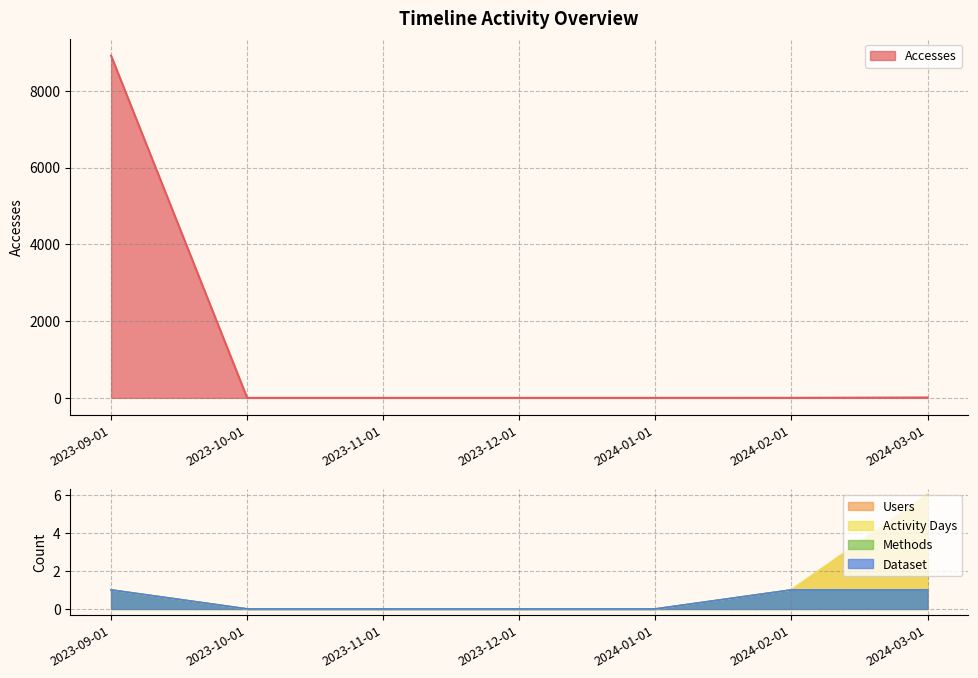

Where is Users nearest to the value 3?

2023-09-01